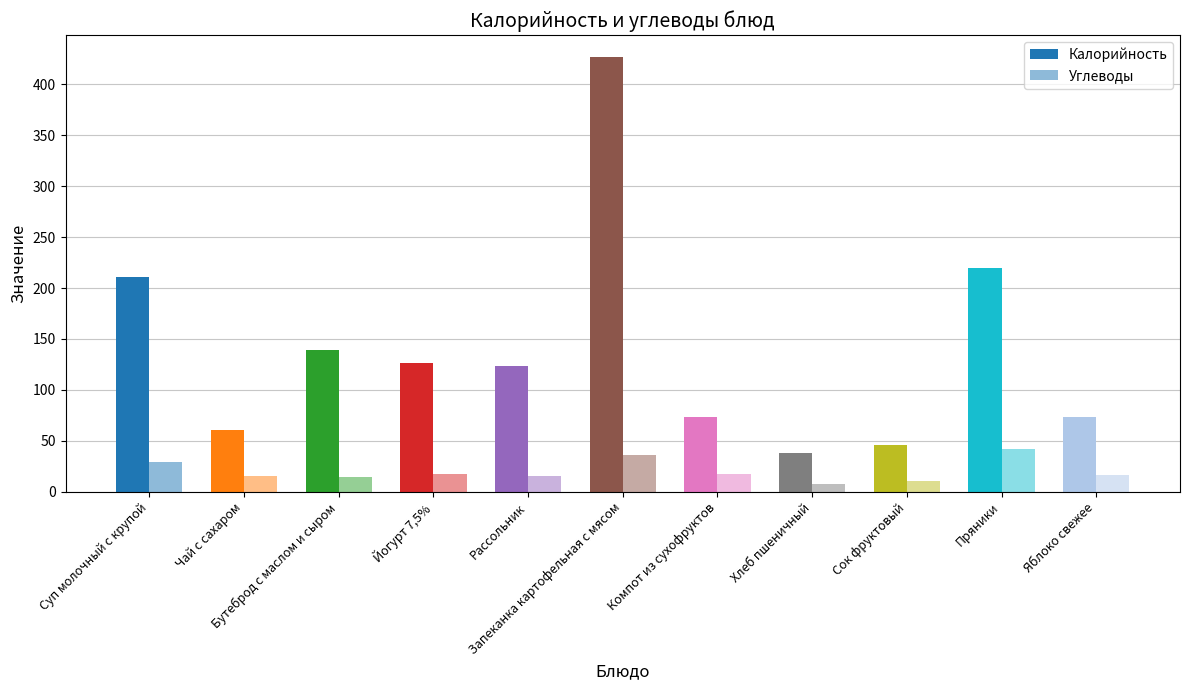

At which category is the sum across all series the highest?

Запеканка картофельная с мясом